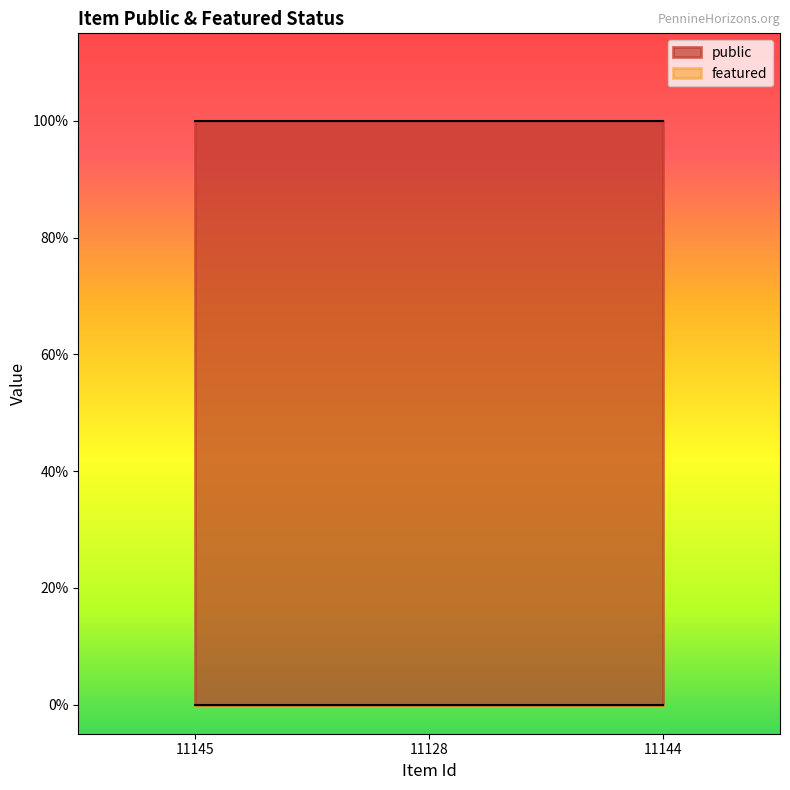

What is the value of the public point at the 1st from the left?

1